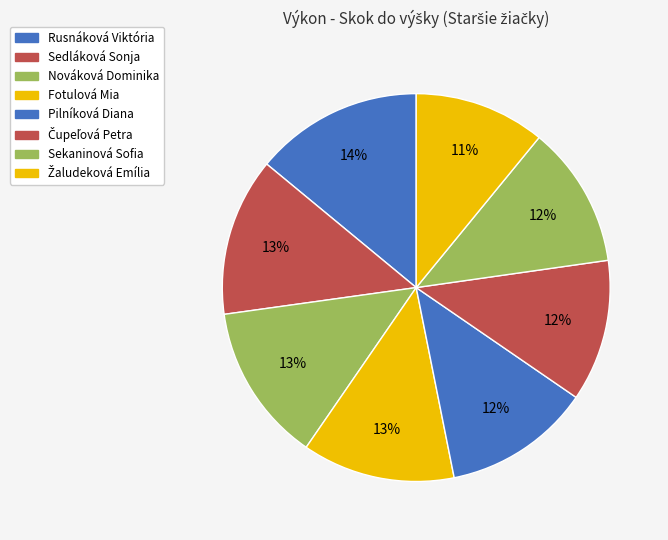

Which has a higher value, Žaludeková Emília or Sekaninová Sofia?

Sekaninová Sofia